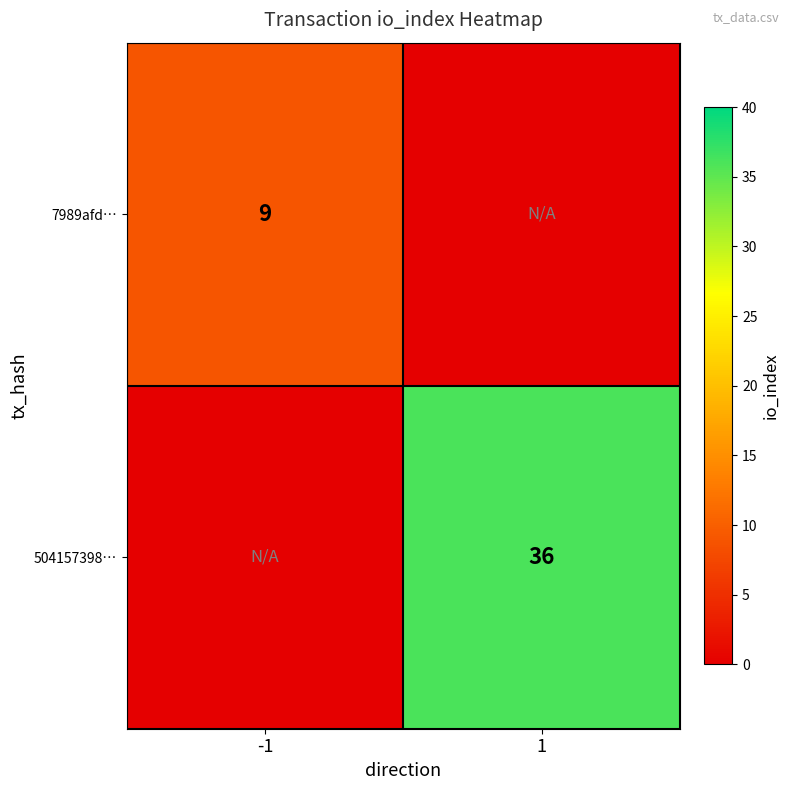

At how many categories does at least one series exceed 2?

2